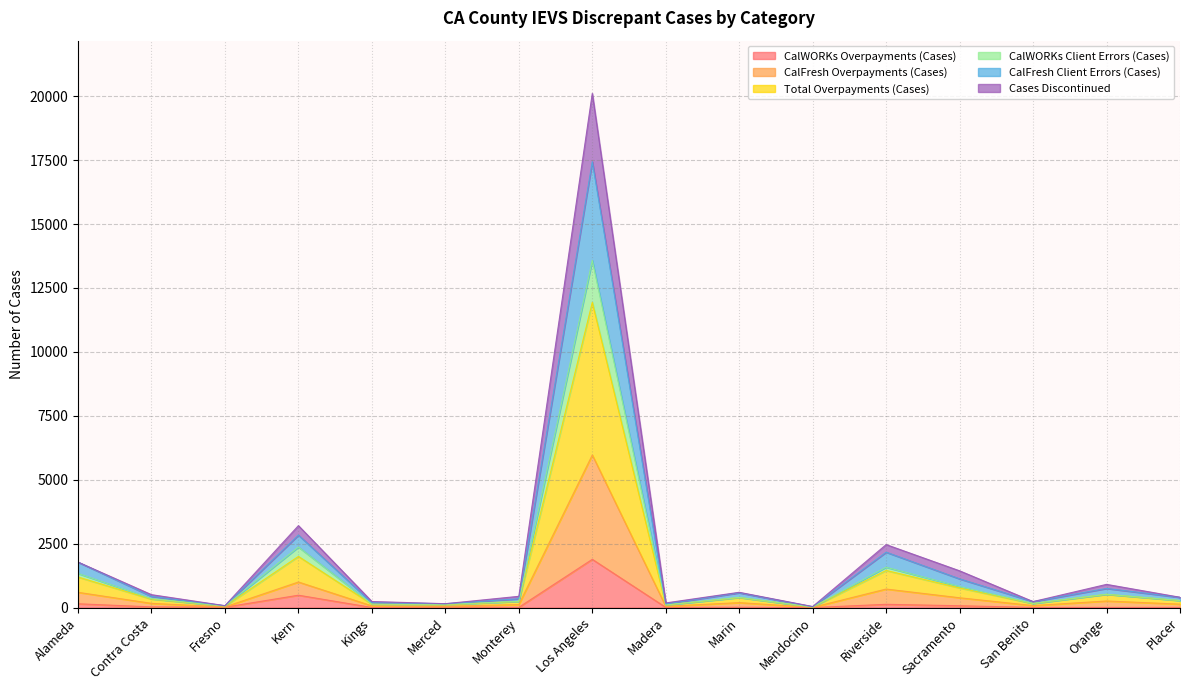

What is the highest value of the CalWORKs Overpayments (Cases) series?

1888